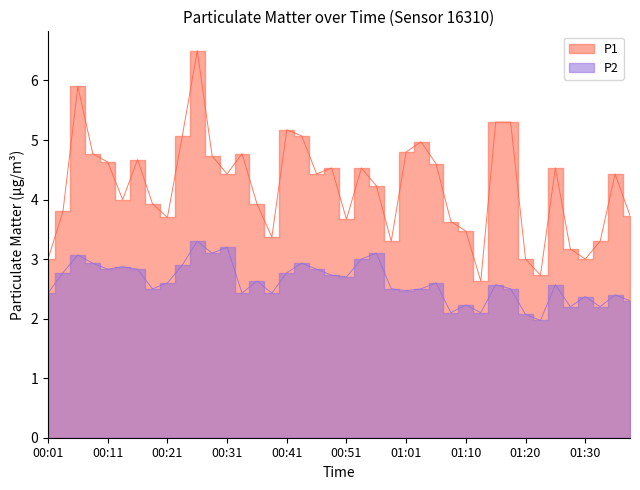

The P1 series shows 2.0 at 00:11. True or false?

False